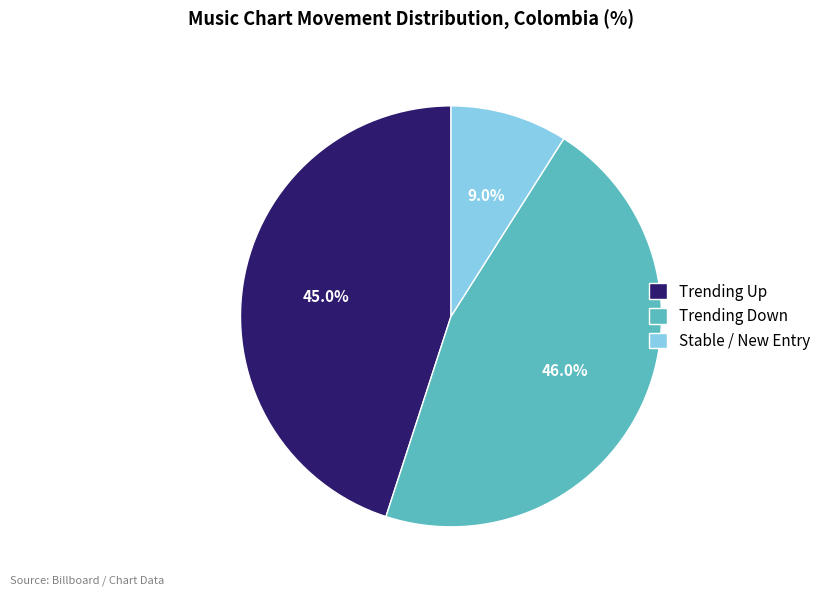

What is the largest slice in the pie chart?

Trending Down